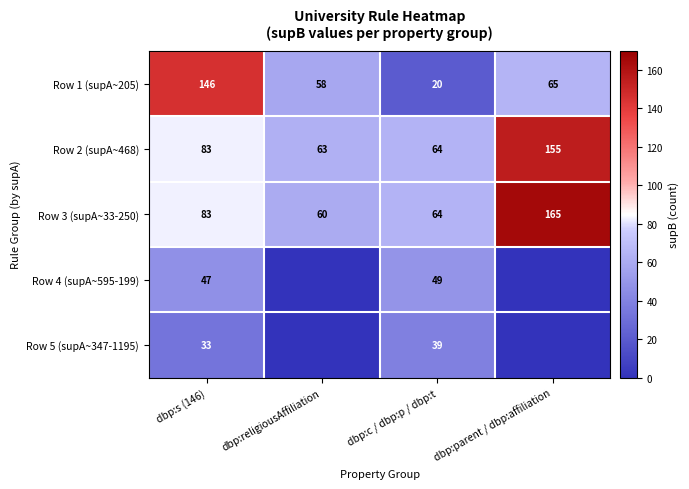

Is it true that Row 1 (supA~205) equals 83 at dbp:s (146)?

False